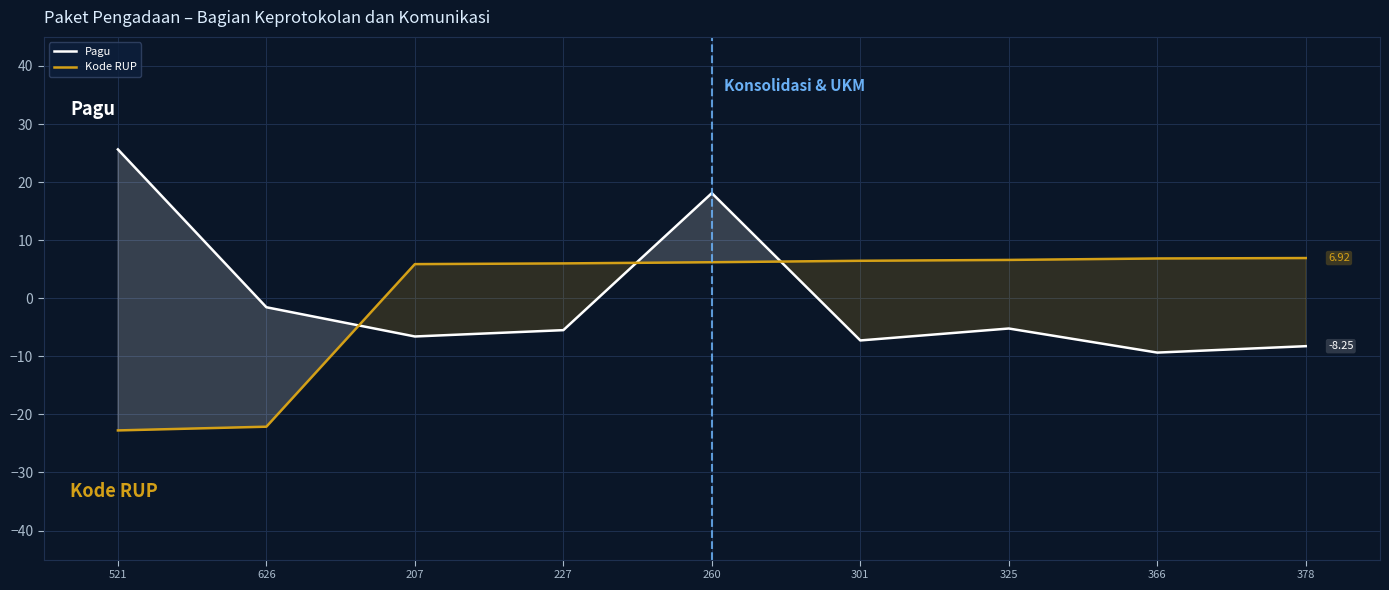

What is the lowest value of the Kode RUP series?

-22.8